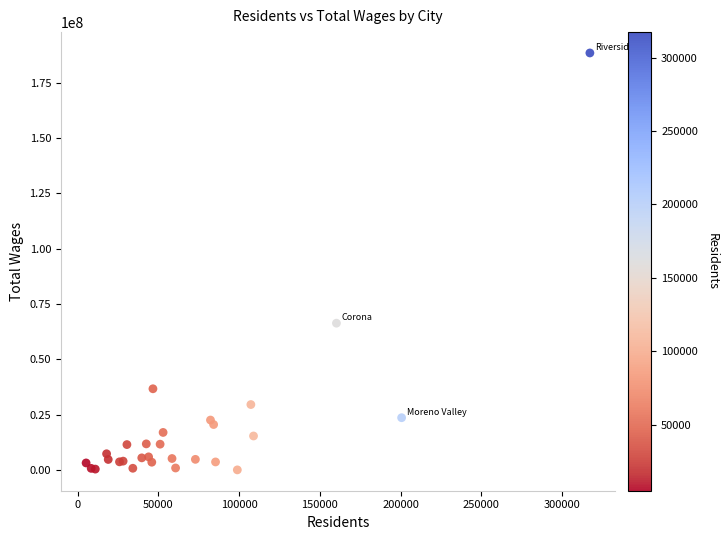

What Y value in the scatter plot is closest to 94214793?

66310278